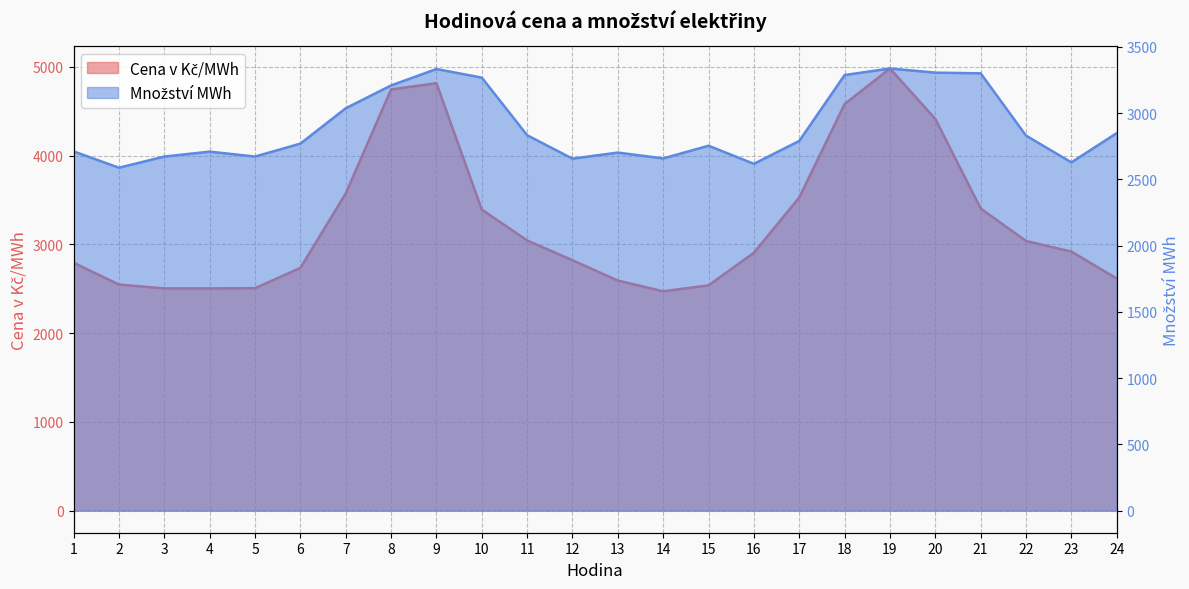

At which category does Cena v Kč/MWh reach its first local valley?

14